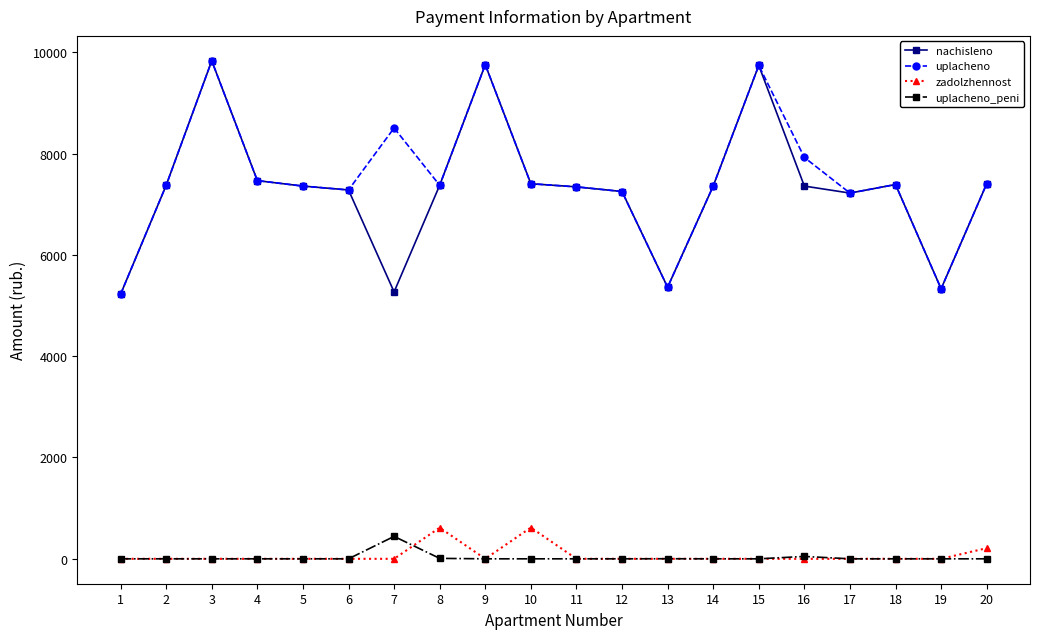

What is the value of the uplacheno point at the 4th from the left?

7465.0